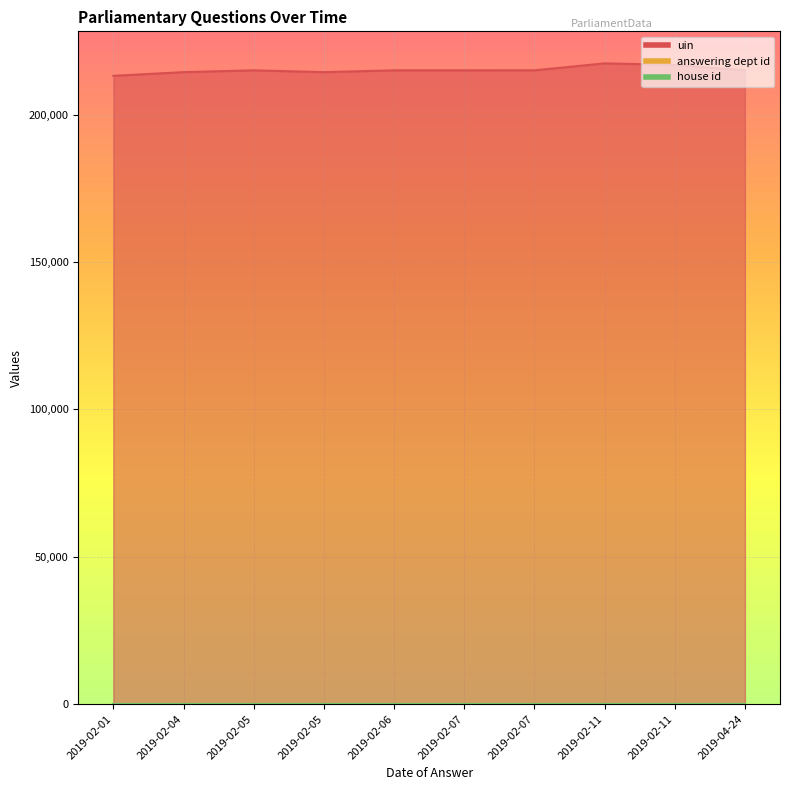

Is it true that uin equals 139153 at 2019-02-05?

False